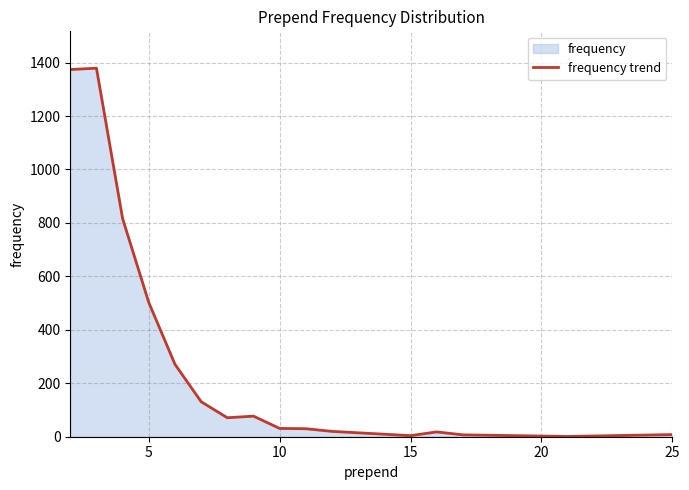

What is the maximum value shown in the chart?

1379